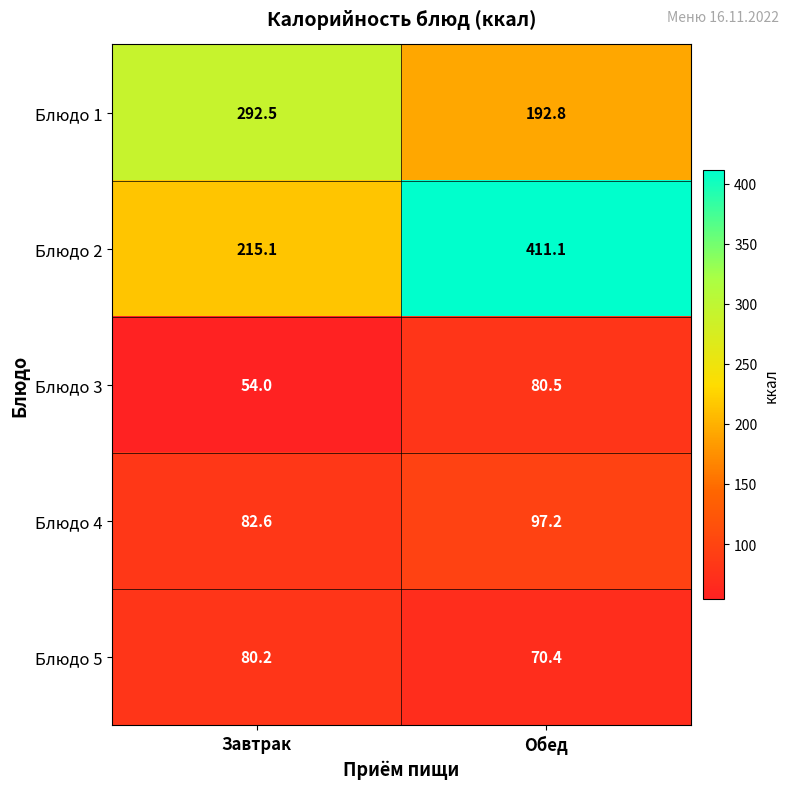

Reading right to left, what are all the values shown in this chart?

Блюдо 1: 192.8	292.5
Блюдо 2: 411.1	215.1
Блюдо 3: 80.5	54.0
Блюдо 4: 97.2	82.6
Блюдо 5: 70.4	80.2